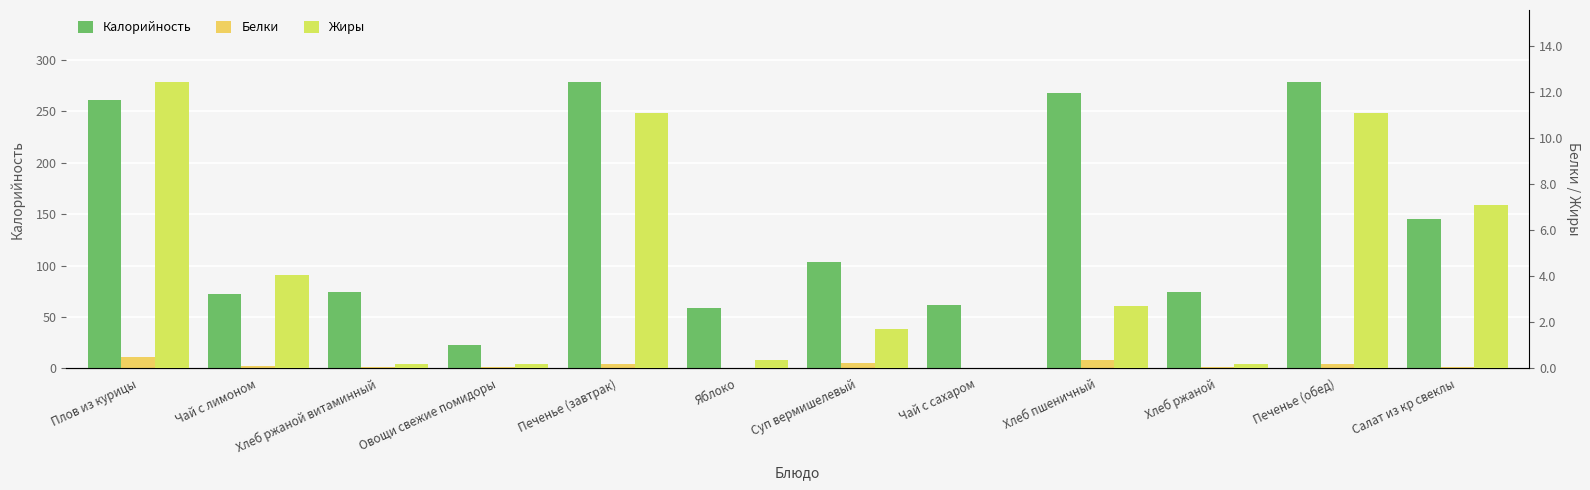

How many groups of bars are there?

12